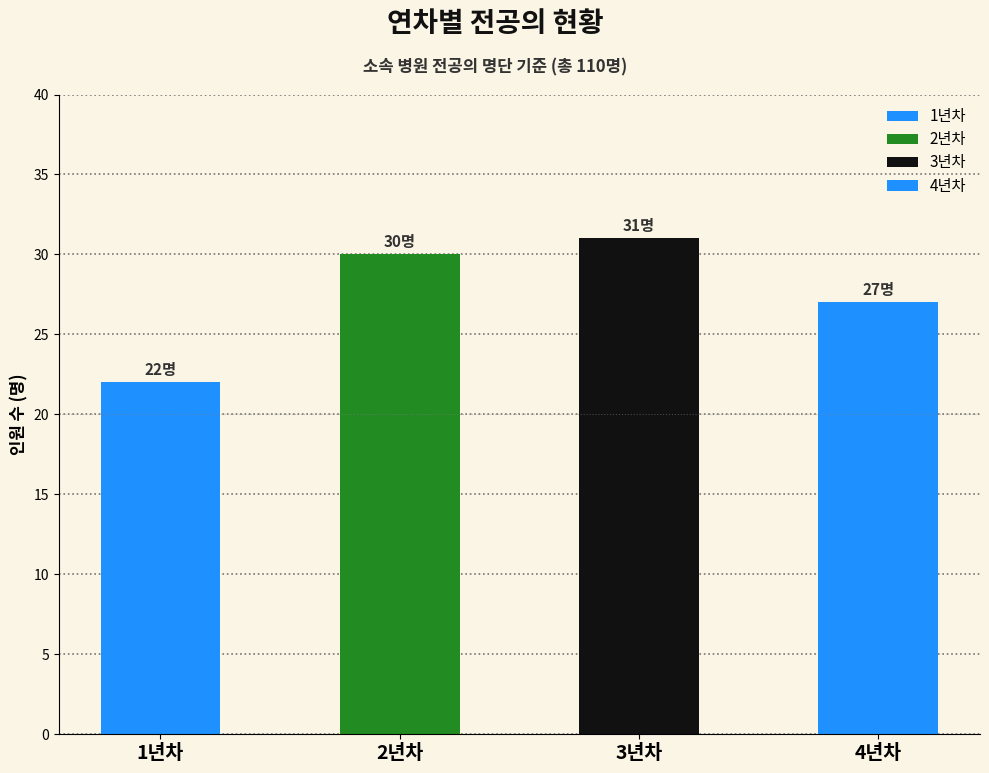

Reading right to left, extract all data points from this chart.

27	31	30	22